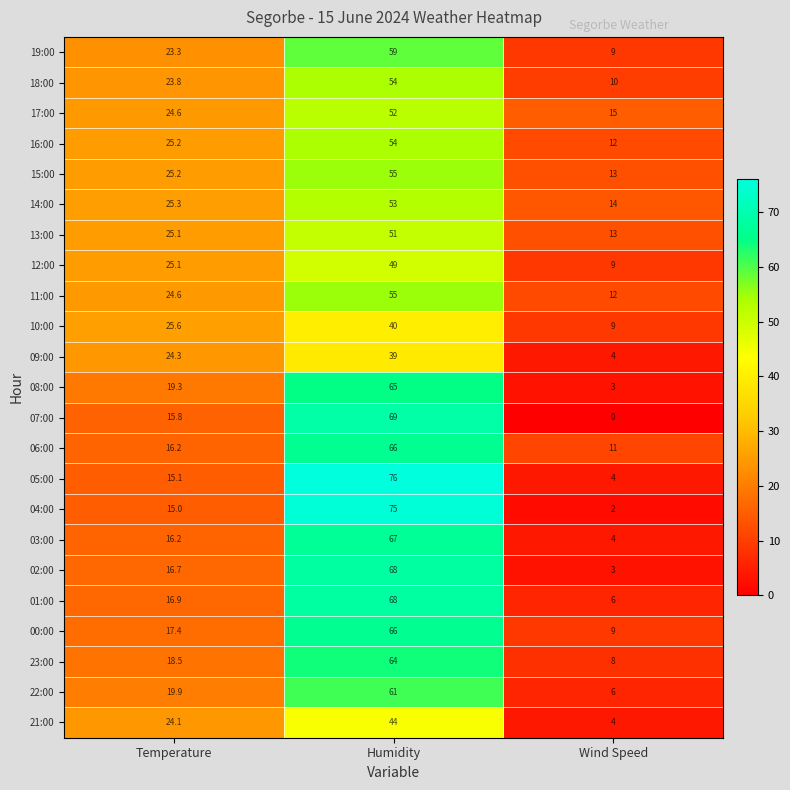

What is the difference between the 06:00 values at Humidity and Wind Speed?

55.0